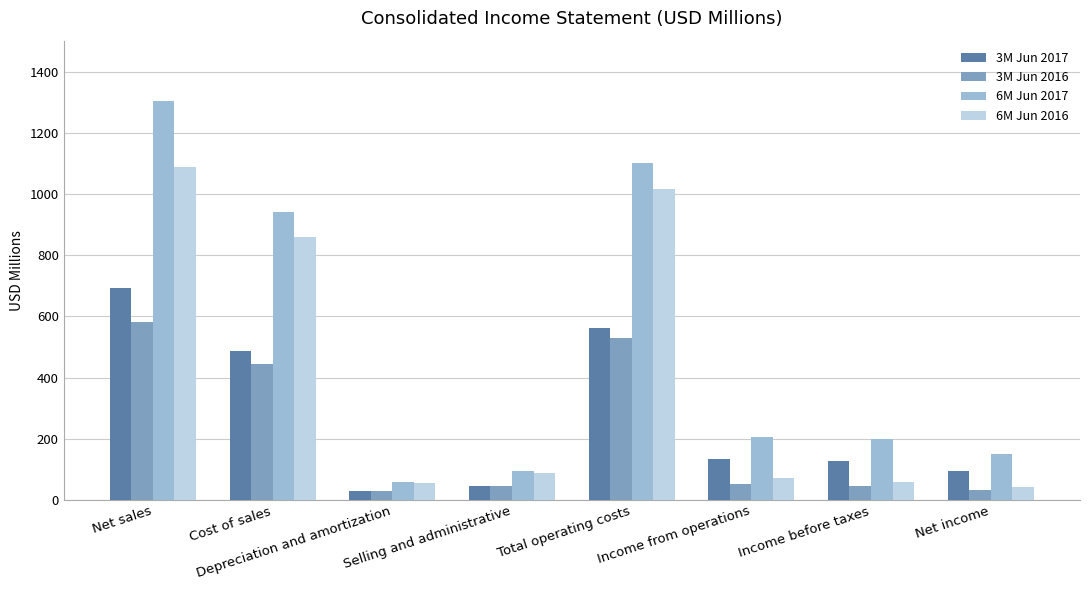

What is the value of the 6M Jun 2016 bar at the 2nd from the left?

858.6